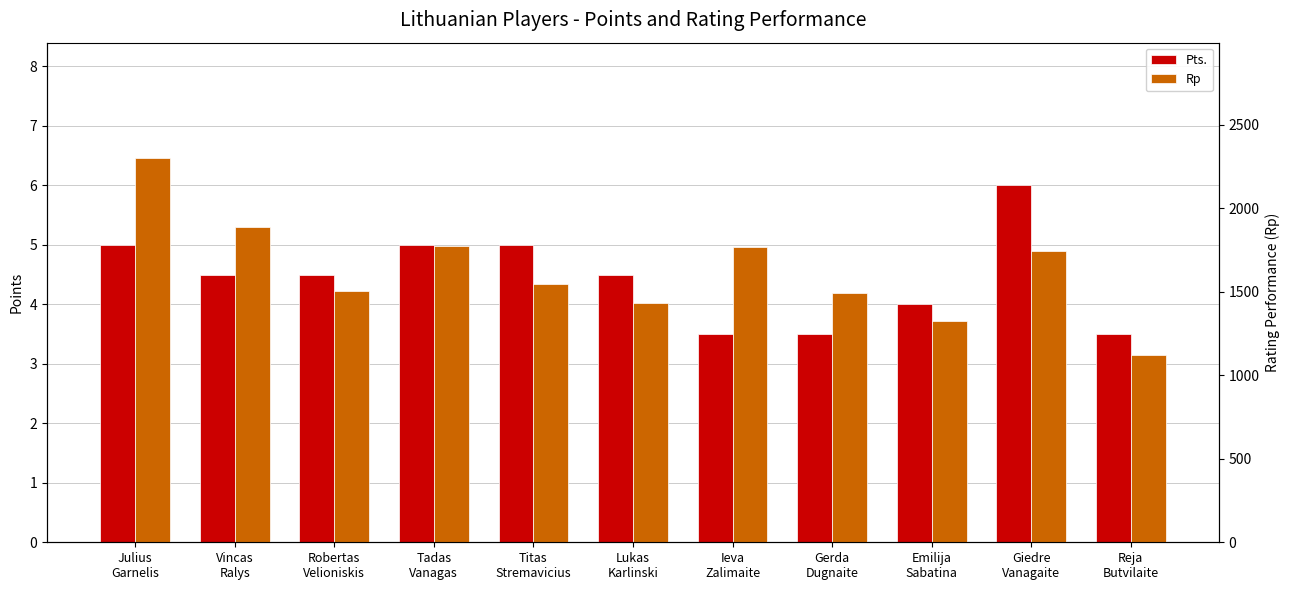

Which label corresponds to the smallest value in the chart?

Ieva
Zalimaite